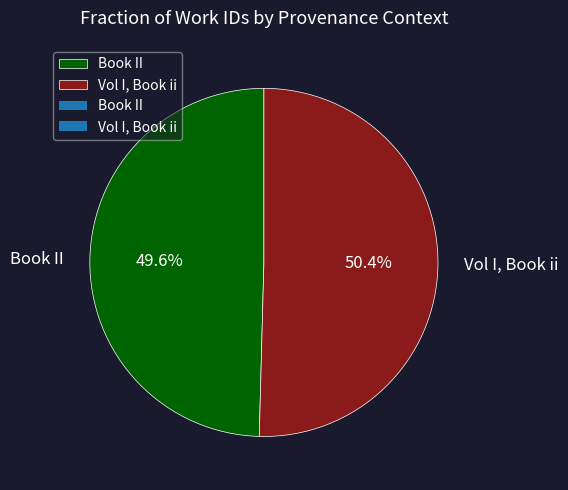

Does Book II account for over 50% of the chart?

No